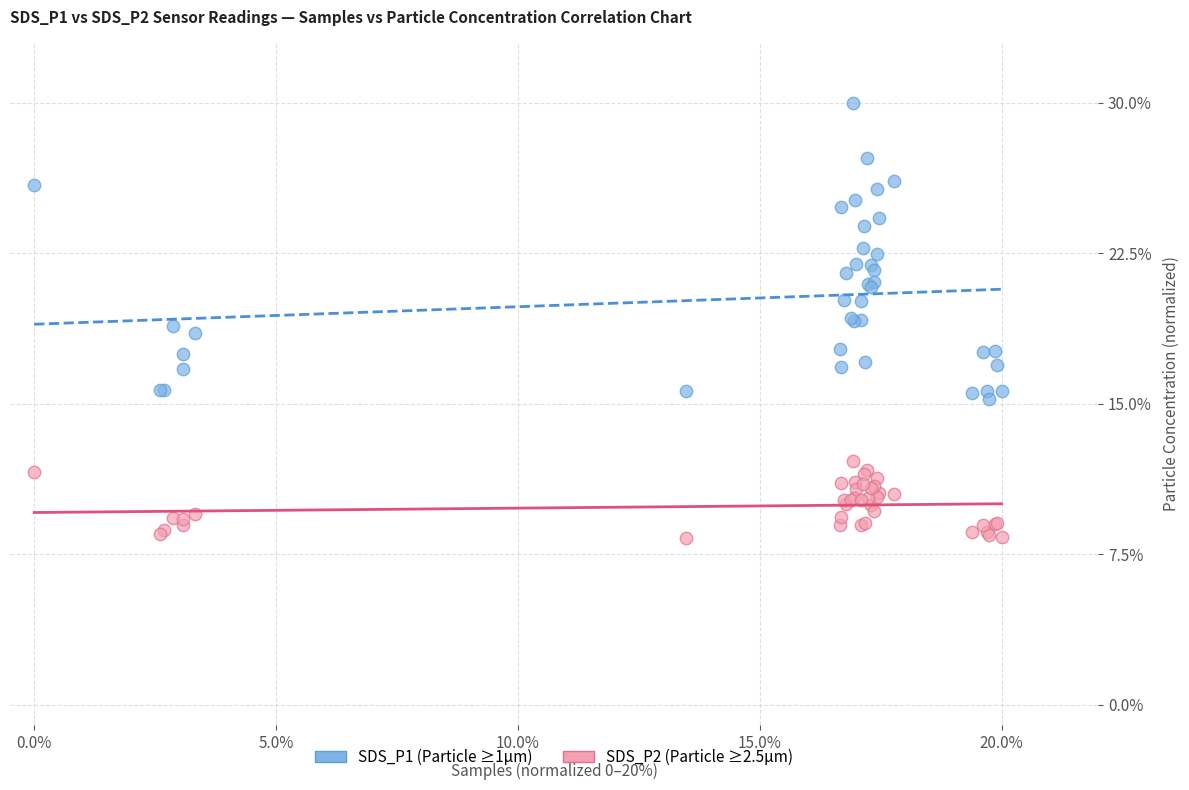

What are all the series names shown in the legend?

SDS_P1 (Particle ≥1µm), SDS_P2 (Particle ≥2.5µm)